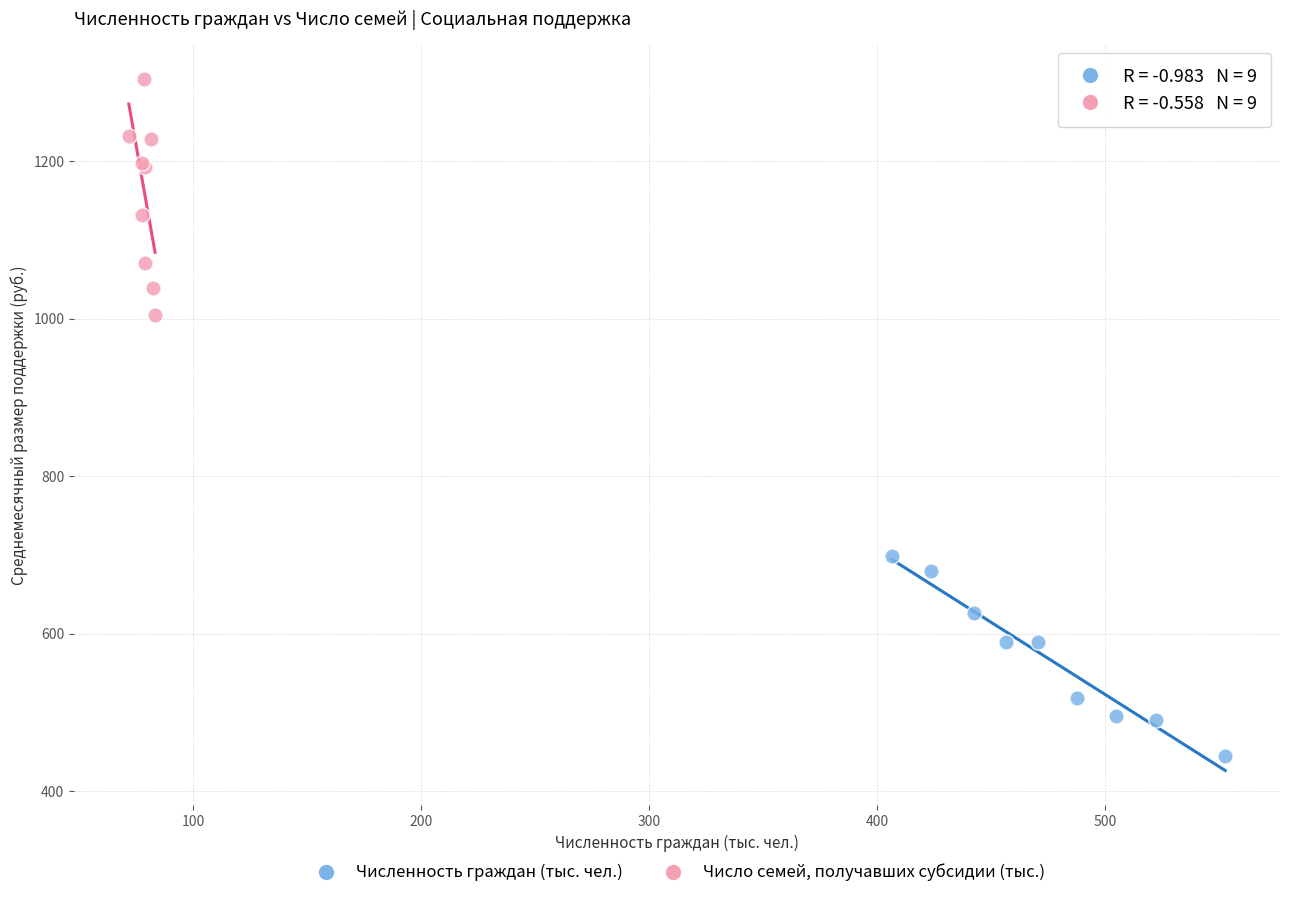

Which series has the widest spread of Y values?

Число семей, получавших субсидии (тыс.)